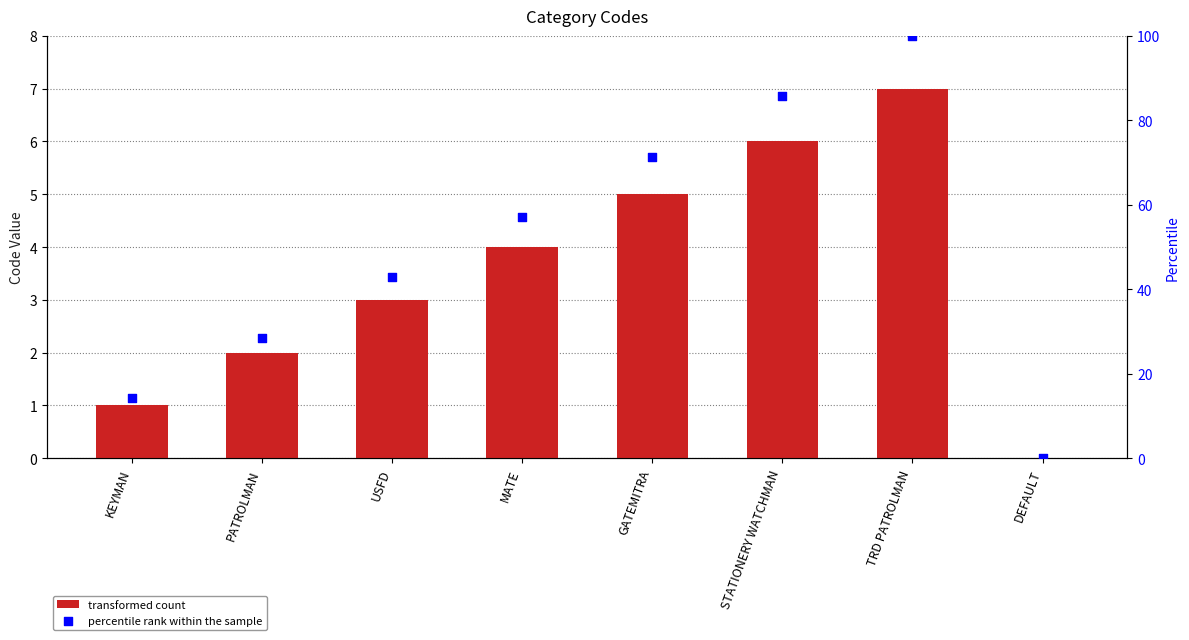

What is the total value across all series at GATEMITRA?

76.4